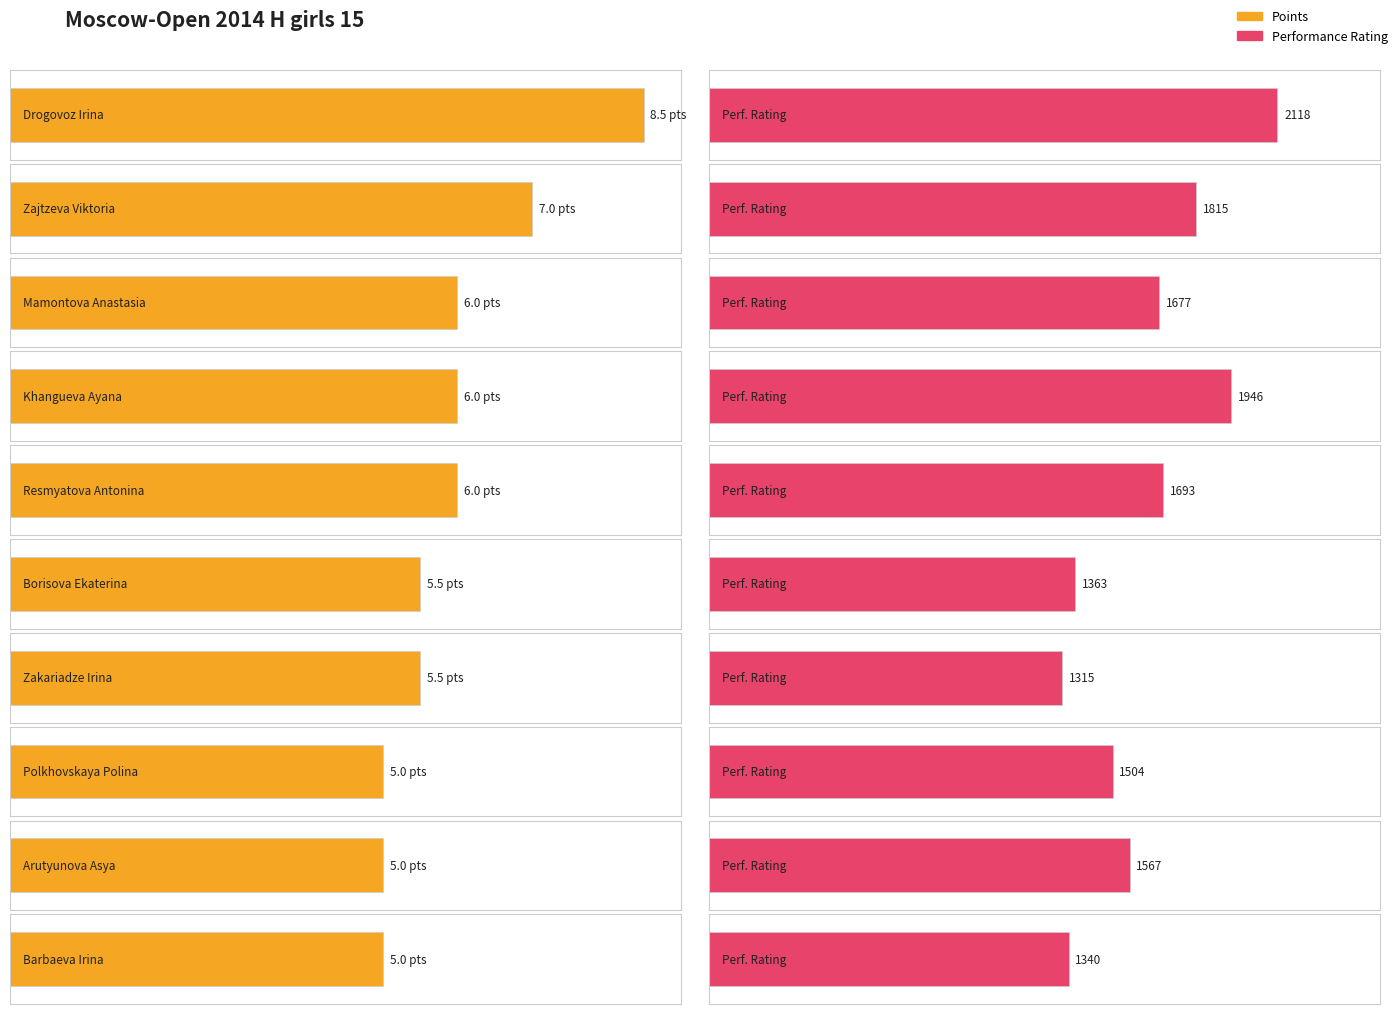

At which label does Points first exceed 6?

Drogovoz Irina